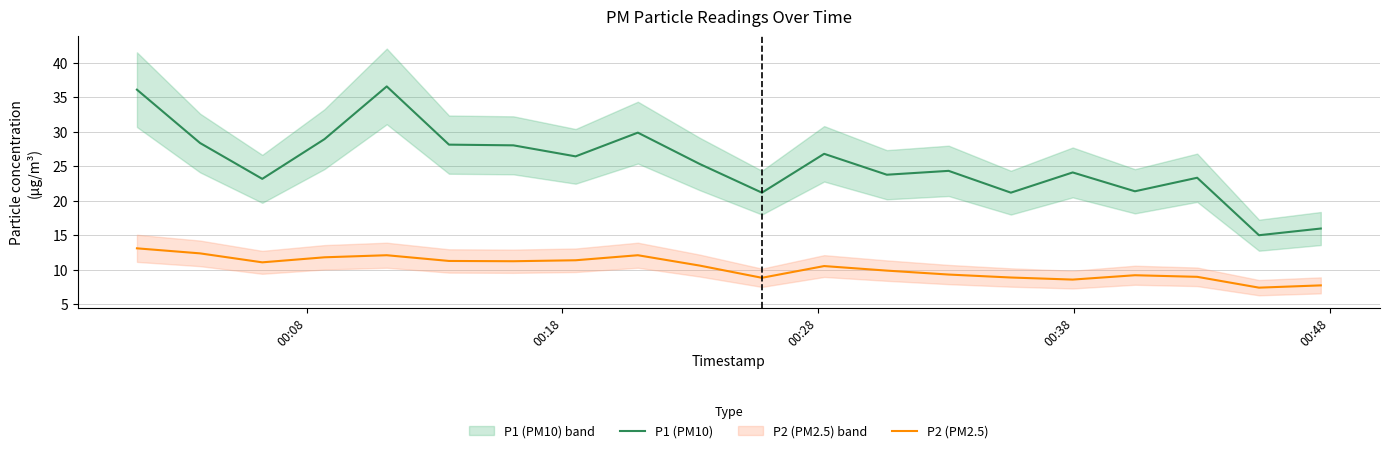

True or false: P1 (PM10) and P2 (PM2.5) cross at least once.

False